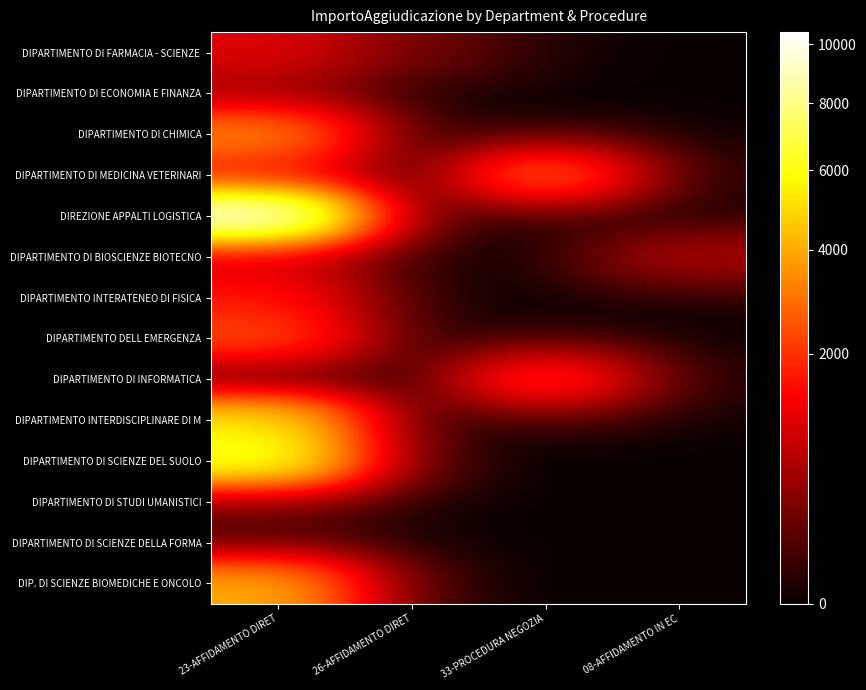

What is the maximum value shown in the chart?

10437.9